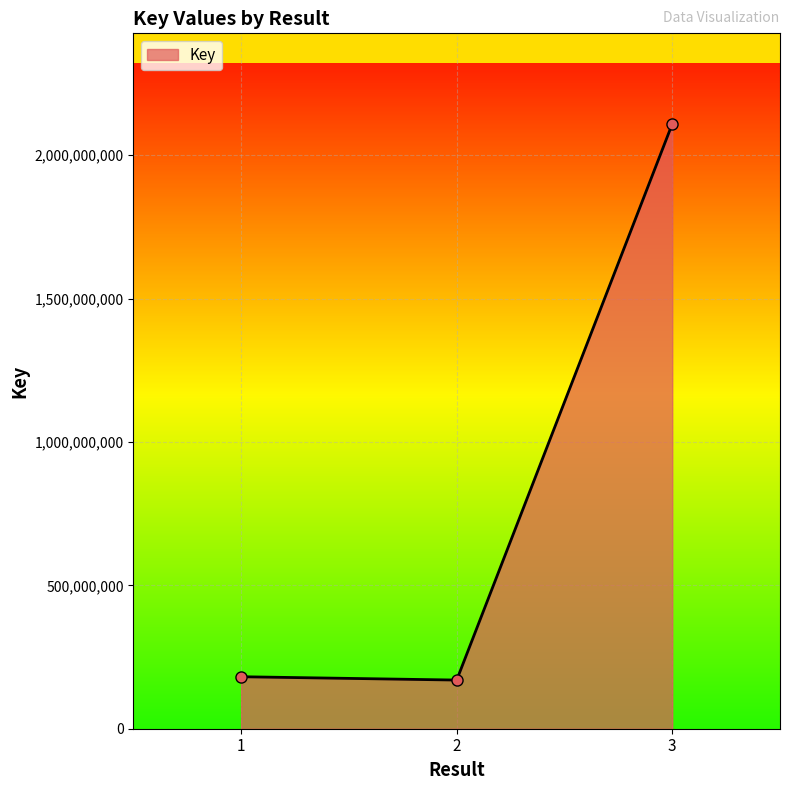

What is the minimum value shown in the chart?

169665928